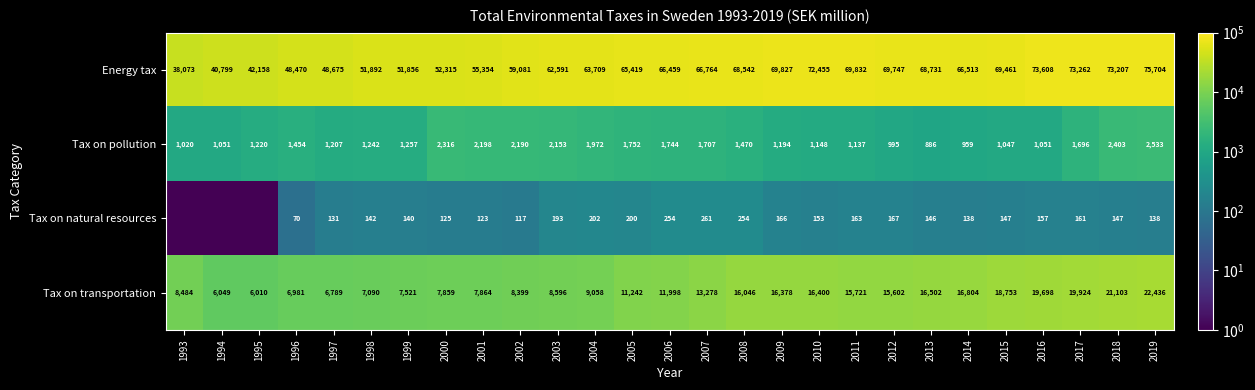

What is the smallest value displayed?

0.1